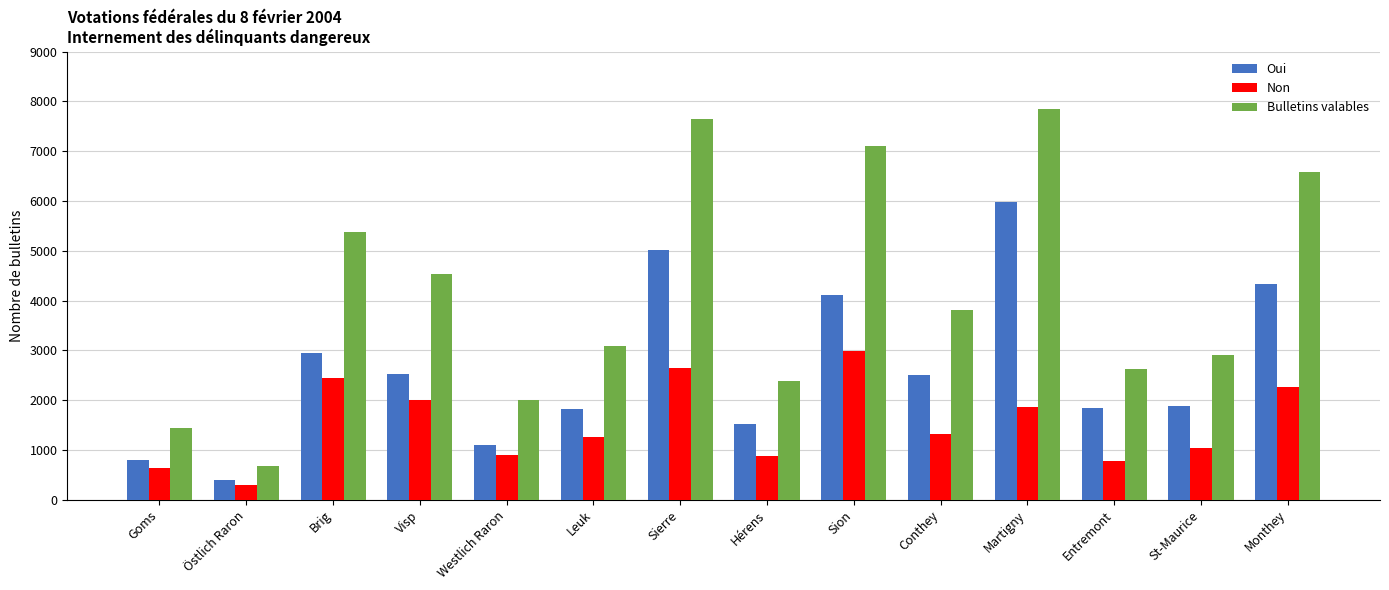

What is the approximate value of Non at Entremont?

785